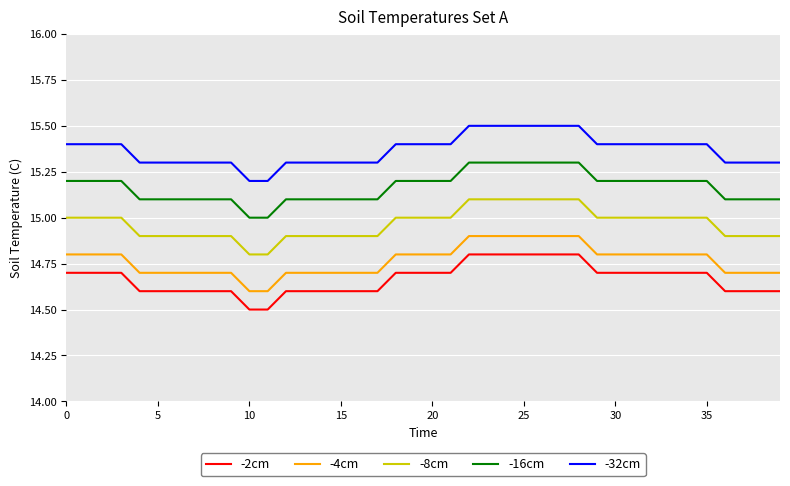

Which series has the largest total across all categories?

-32cm